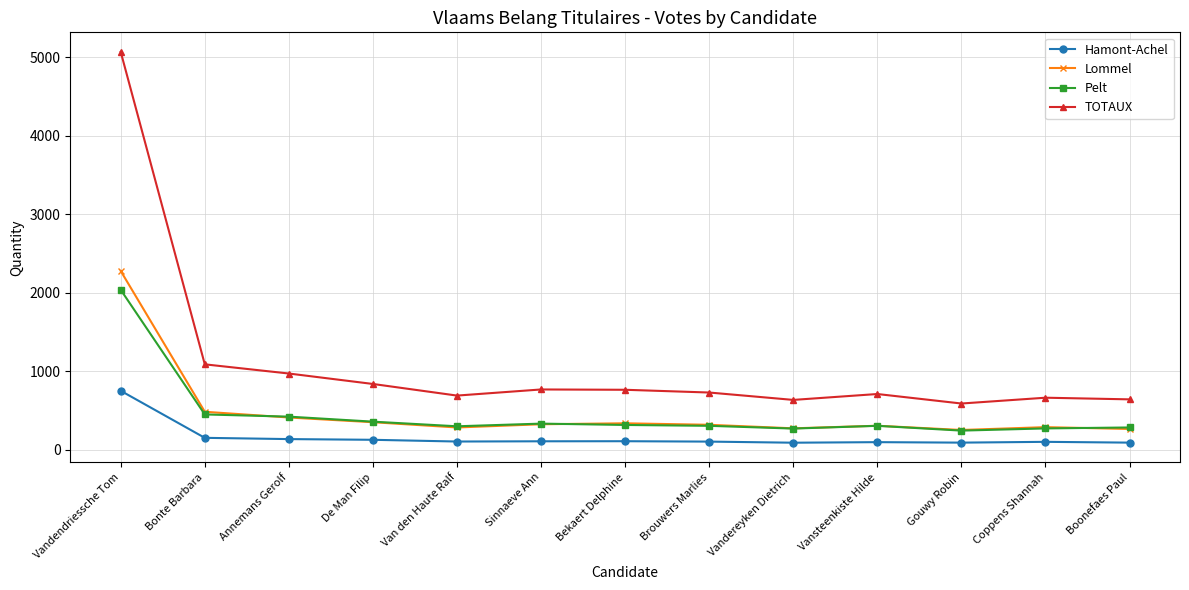

What is the sum of all Lommel values?

6184